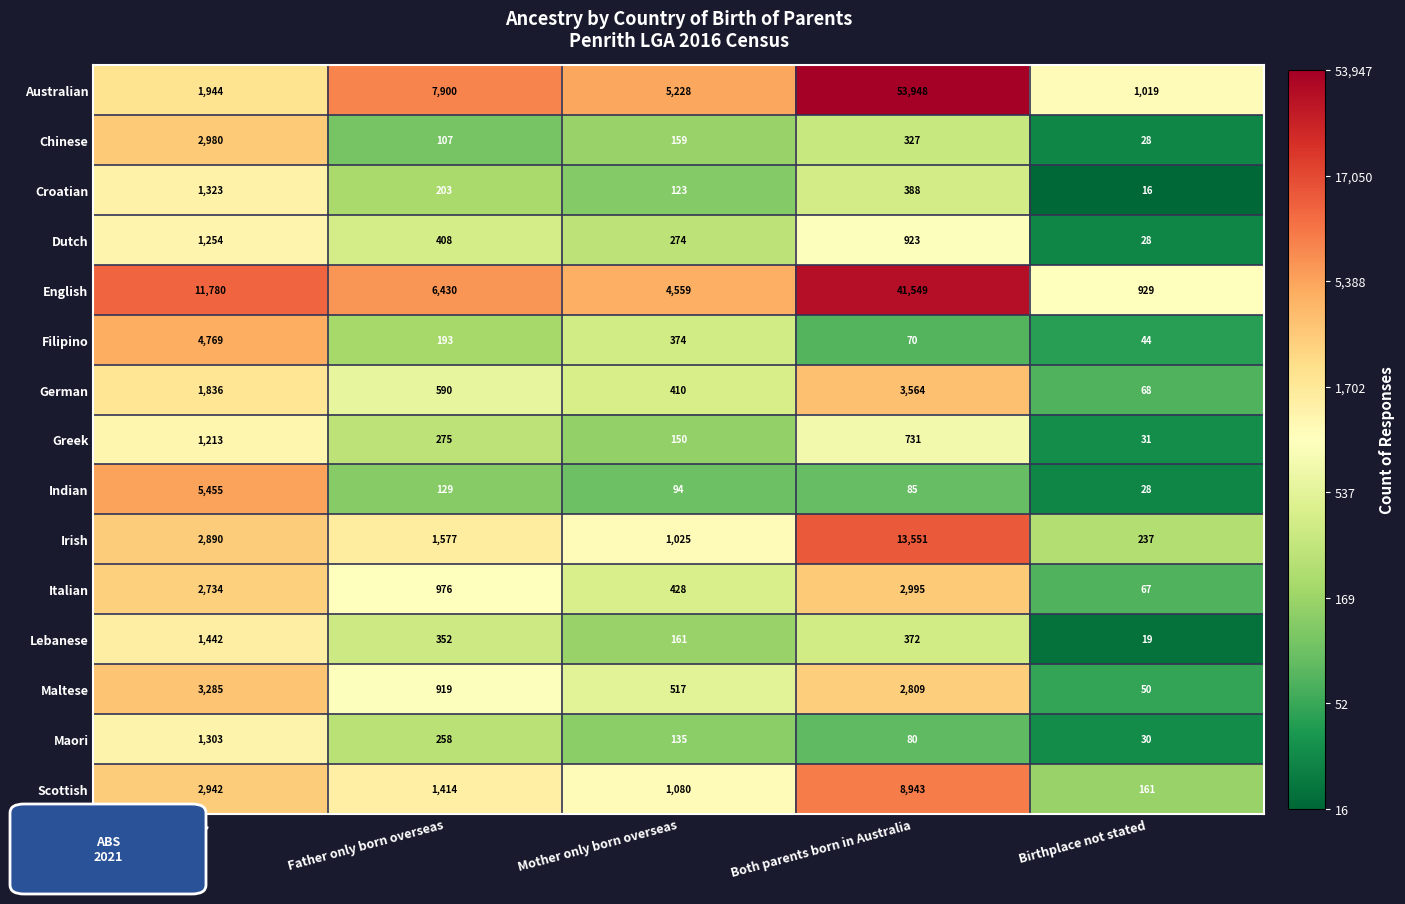

What is the difference between the highest and lowest values at Both parents born in Australia?

53878